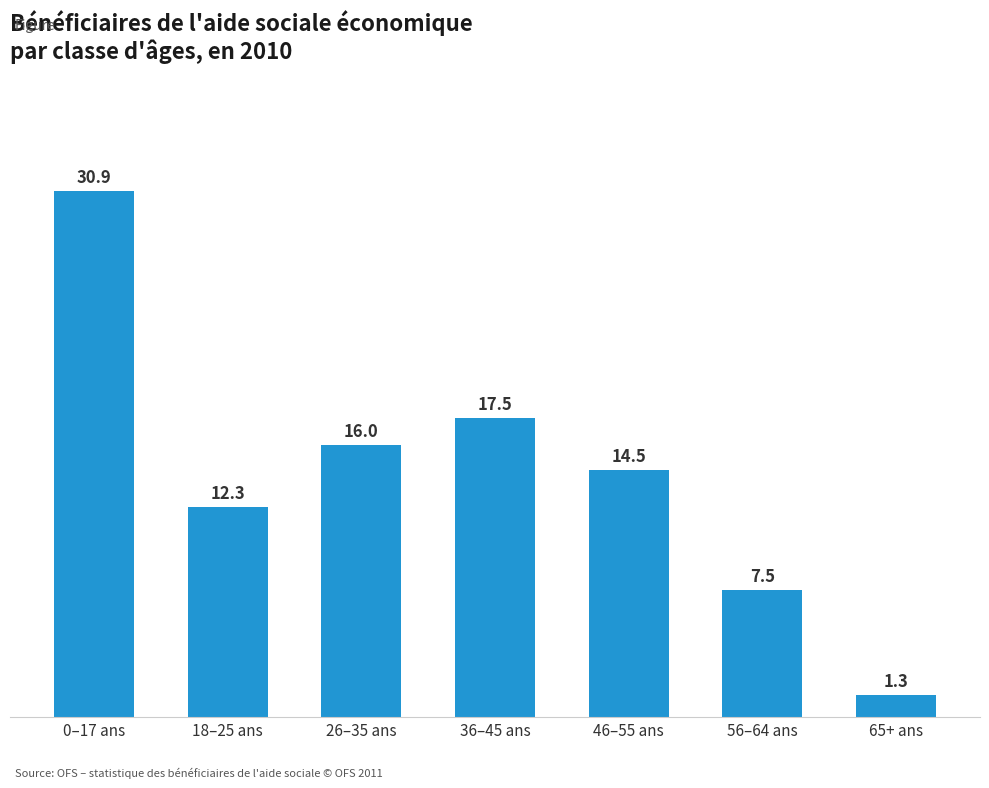

Are the bars grouped side by side (vs. stacked)?

No